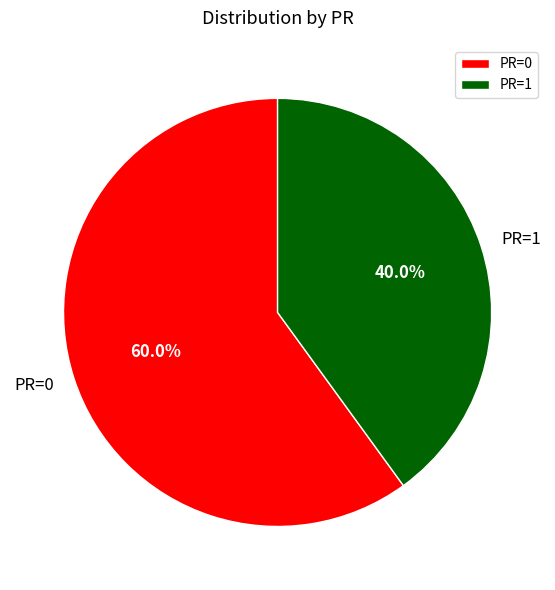

Is PR=1 the majority of the pie?

No